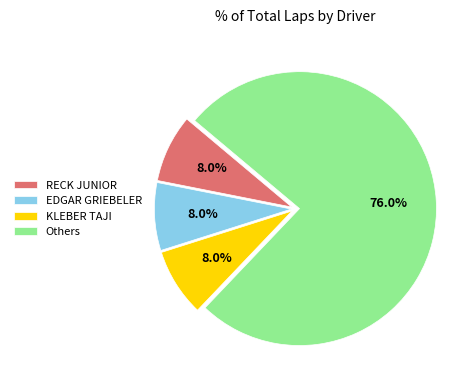

How many slices are in this pie chart?

4